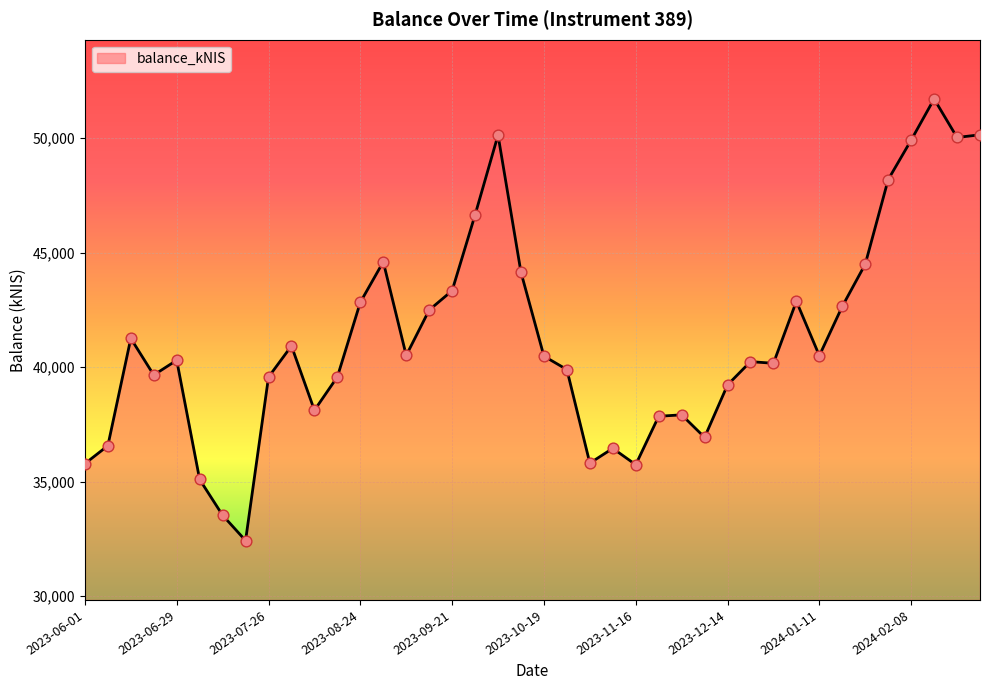

What is the ratio of the value at 2024-02-08 to the value at 2023-06-29?

1.2